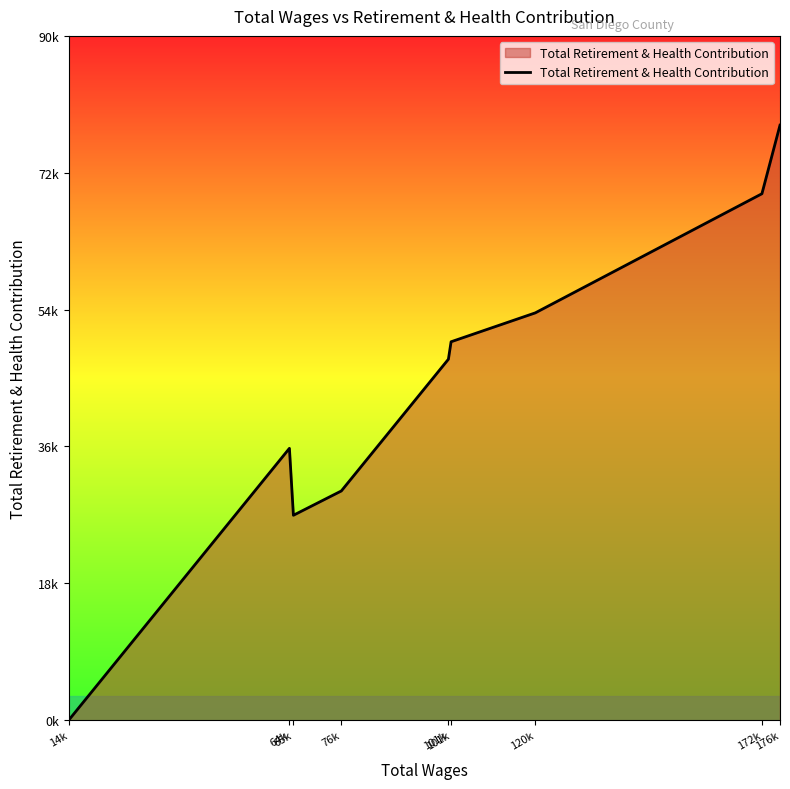

Where is the first local maximum?

64k